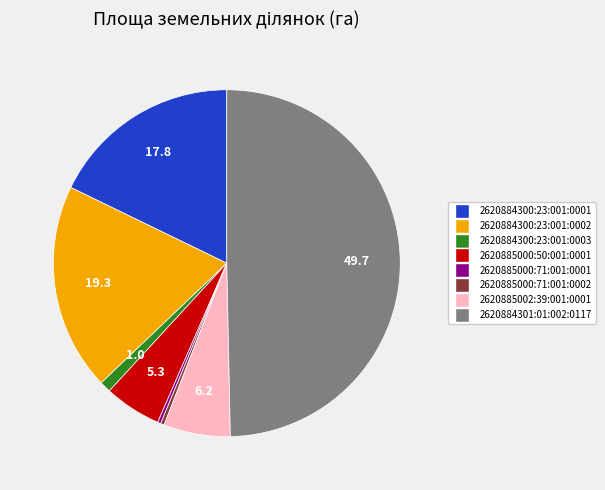

Which category has the biggest portion of the pie?

2620884301:01:002:0117